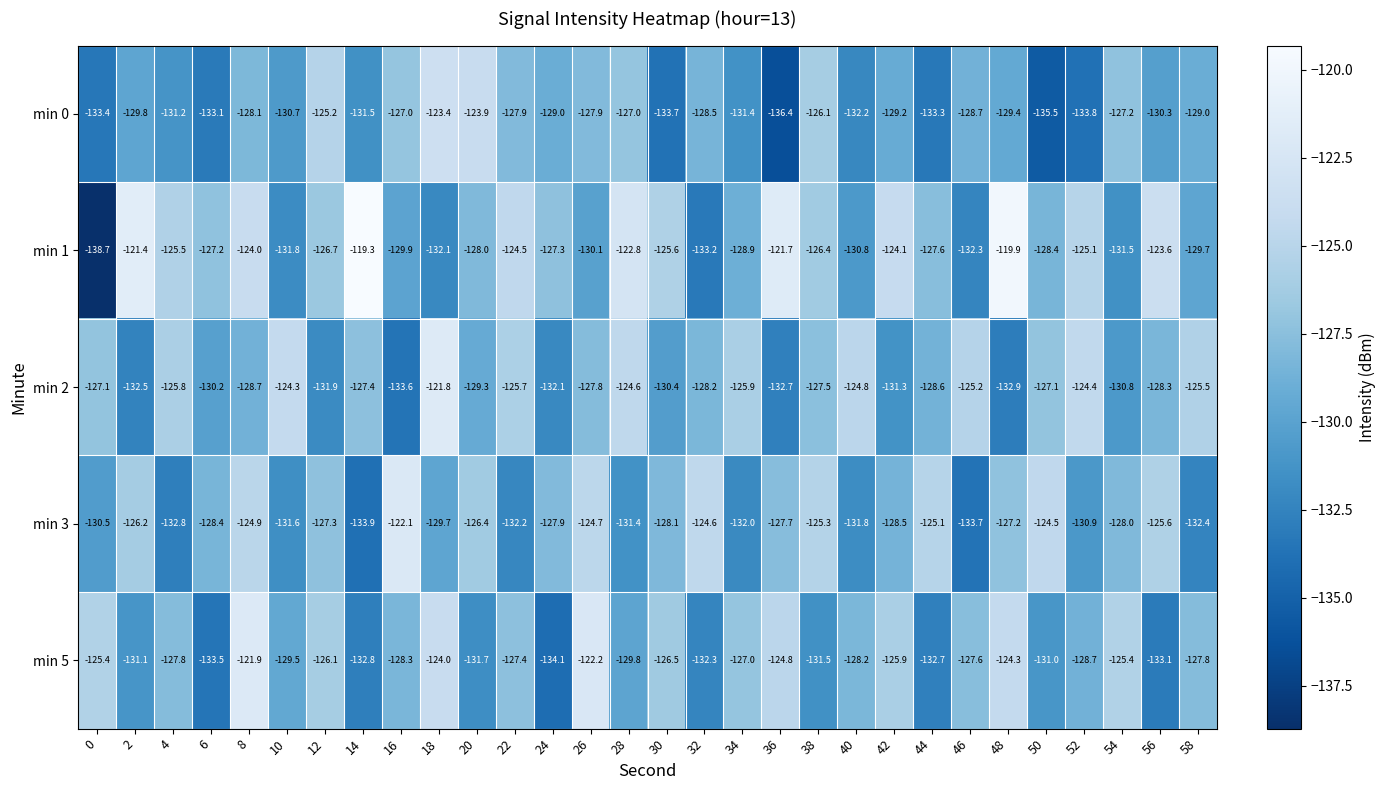

Between 36 and 48, which series saw the biggest shift?

min 0